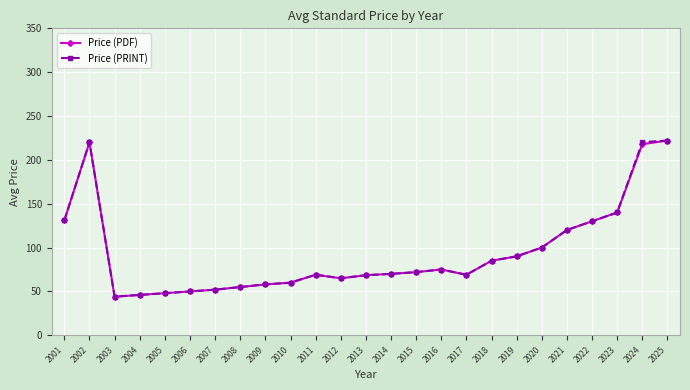

In Price (PDF), how many points are higher than both neighbors (excluding endpoints)?

3